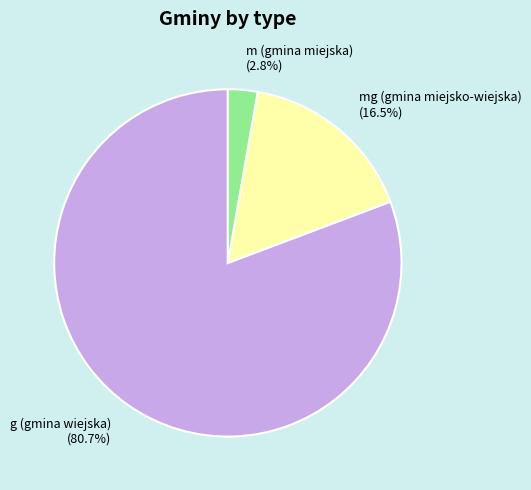

What percentage do g (gmina wiejska) and mg (gmina miejsko-wiejska) together represent?

97.2%